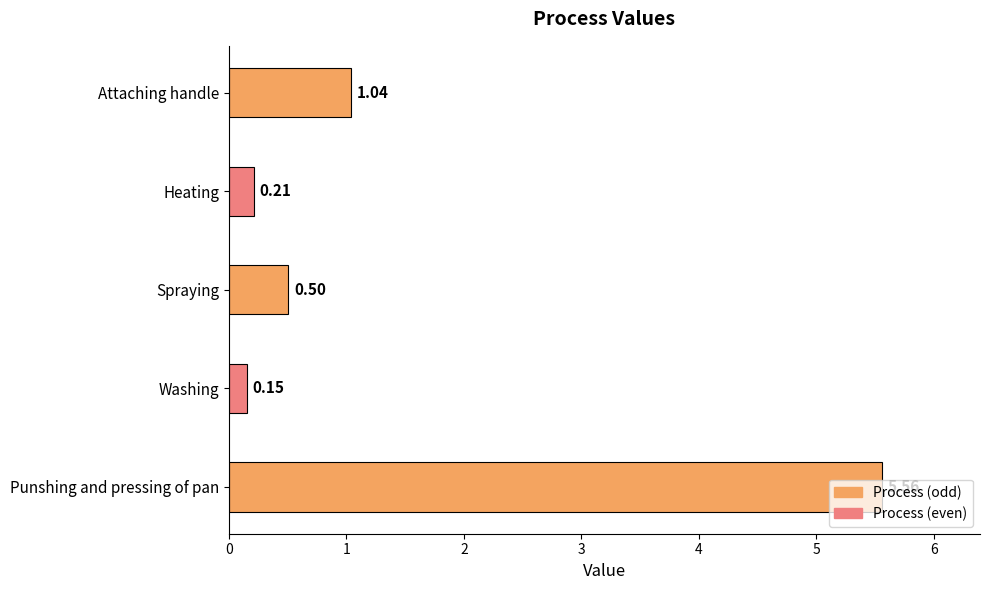

Which category has the highest value across all series?

Punshing and pressing of pan